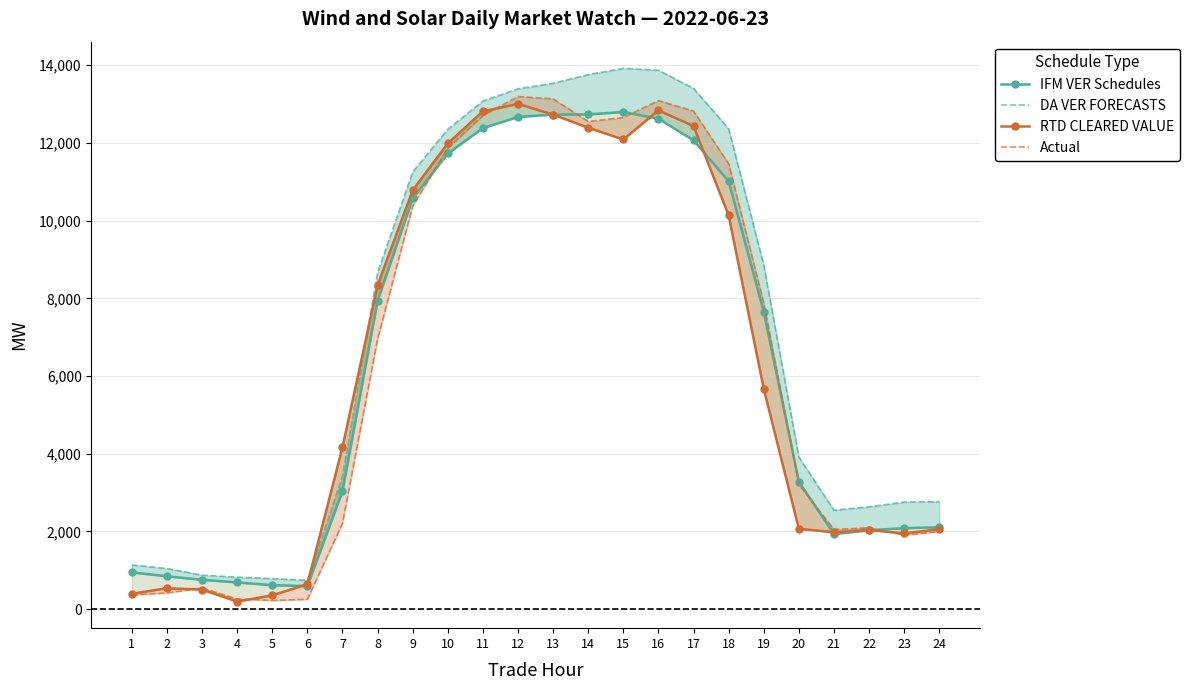

What is the difference between the highest and lowest values at 8?

1713.1